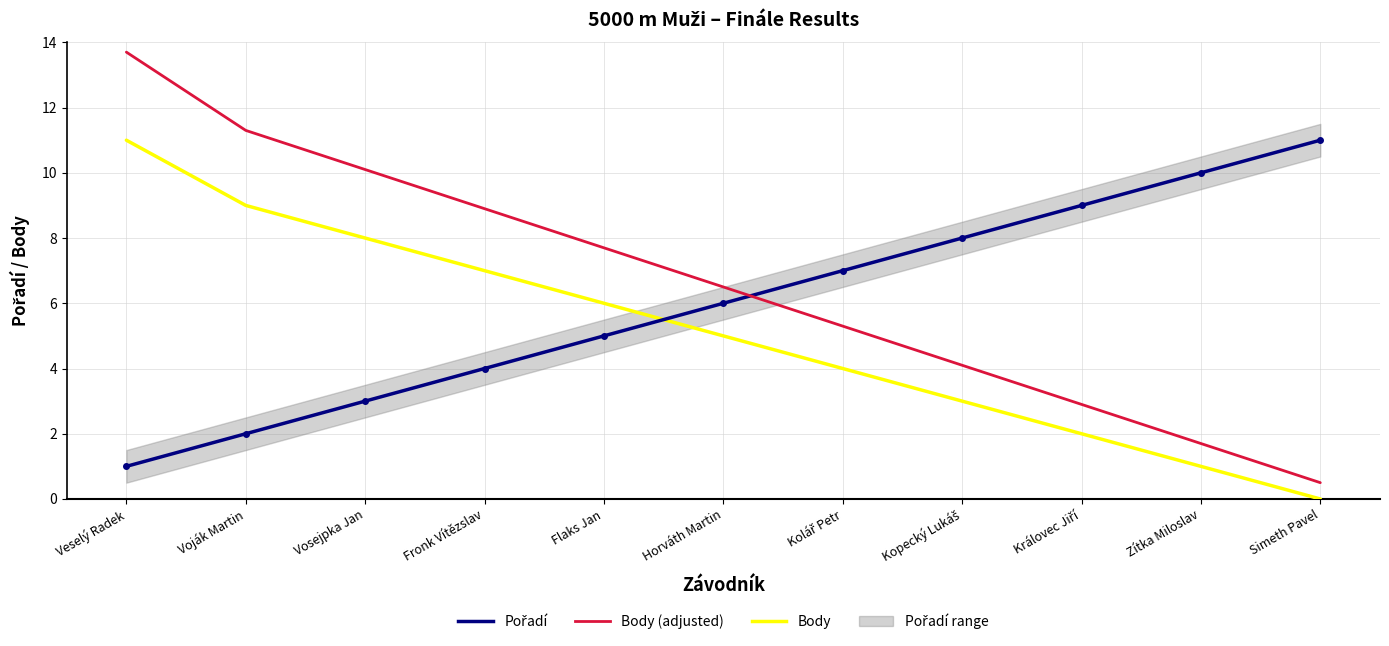

What position from the right is Fronk Vítězslav?

8